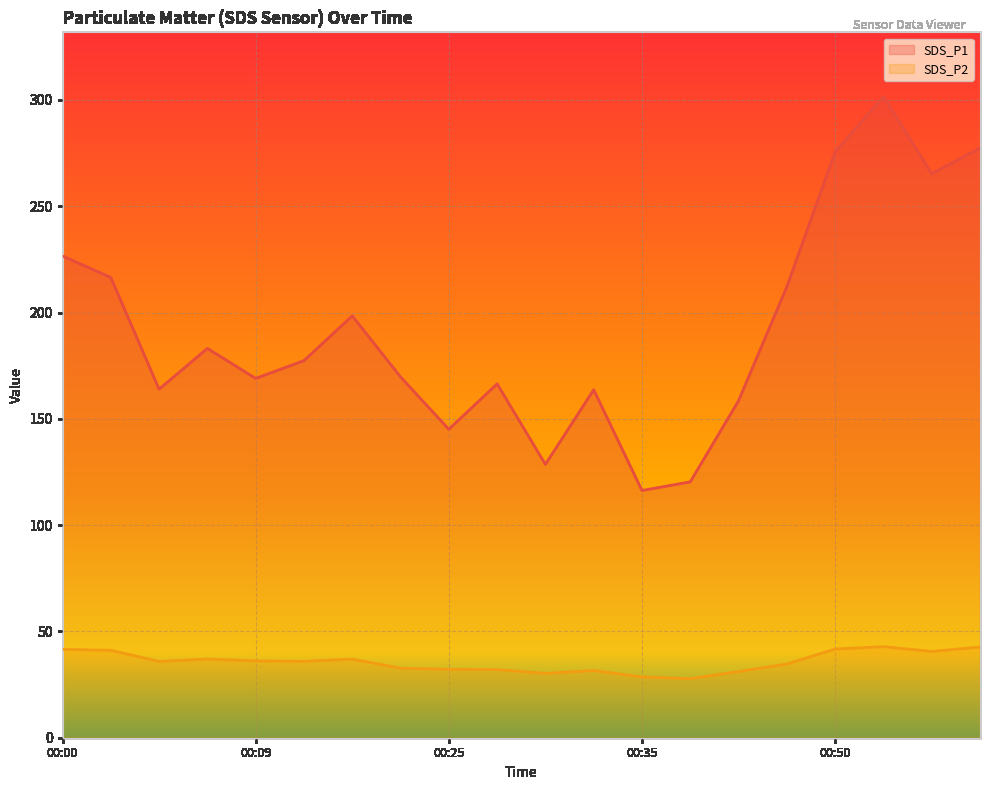

The value of SDS_P2 at 00:00 is 41.5. True or false?

True